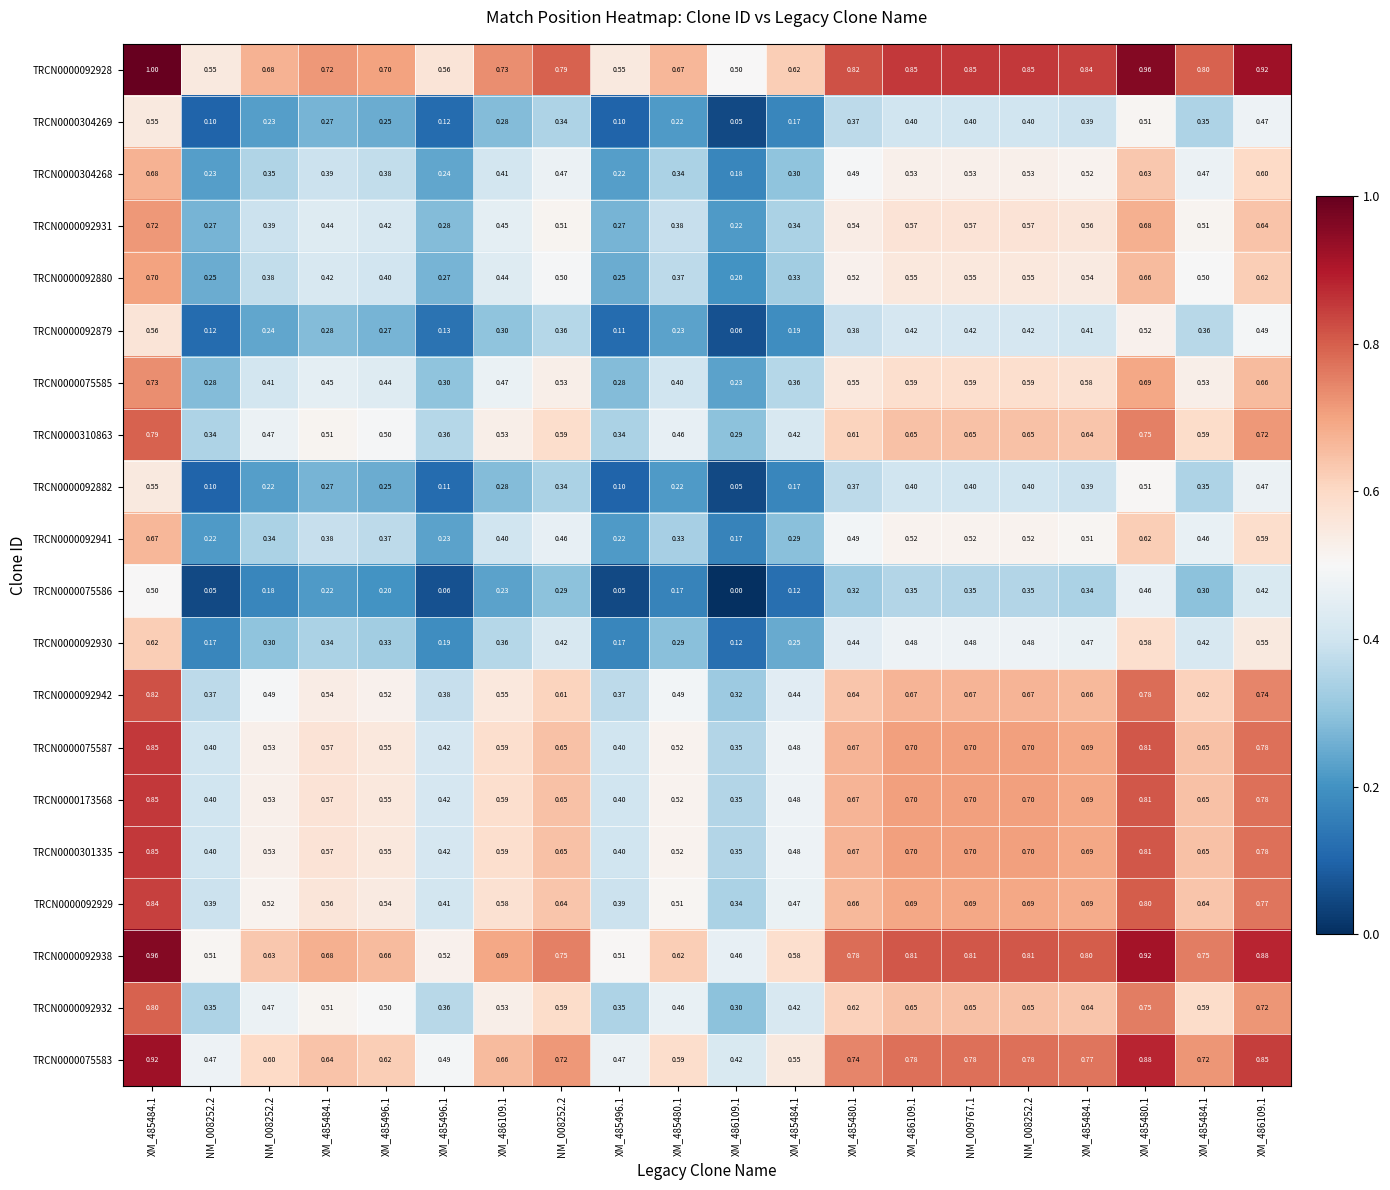

How many categories are shown in the chart?

20